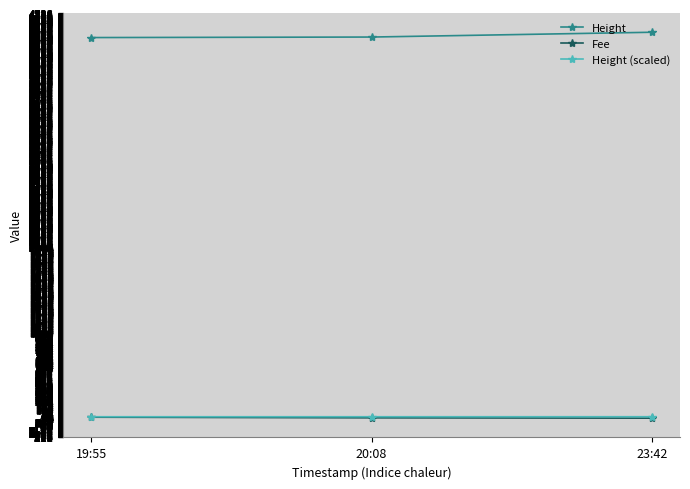

At how many categories does at least one series exceed 1925?

3